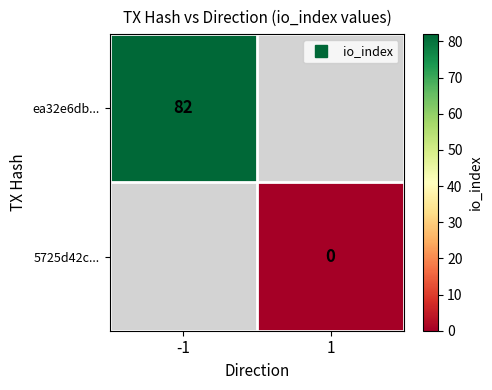

Which series has the widest spread of values?

ea32e6db...